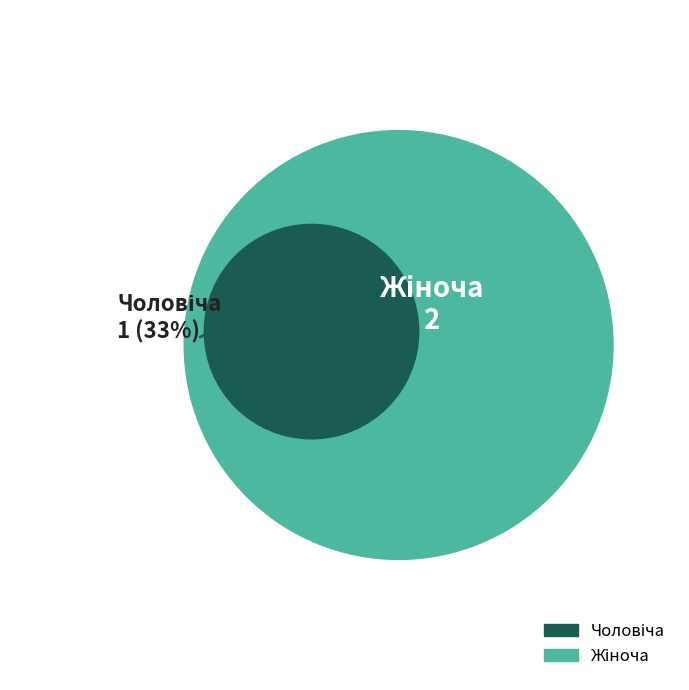

True or false: Чоловіча accounts for 20% of the total.

False